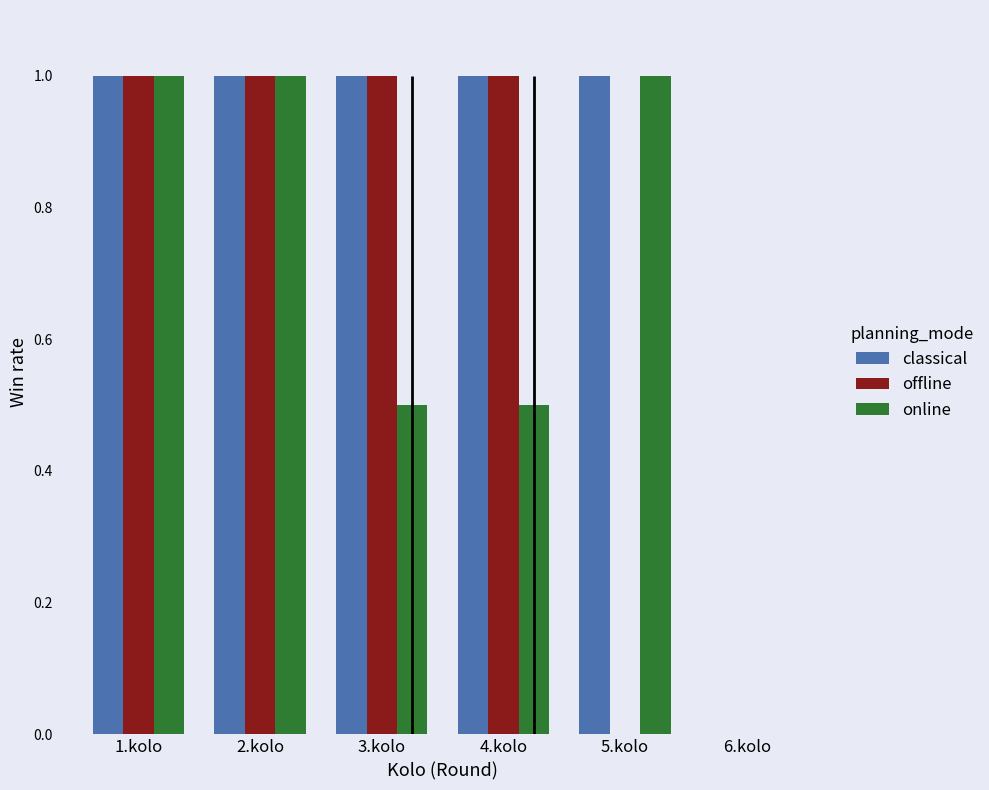

What is the average value of the online series?

0.7